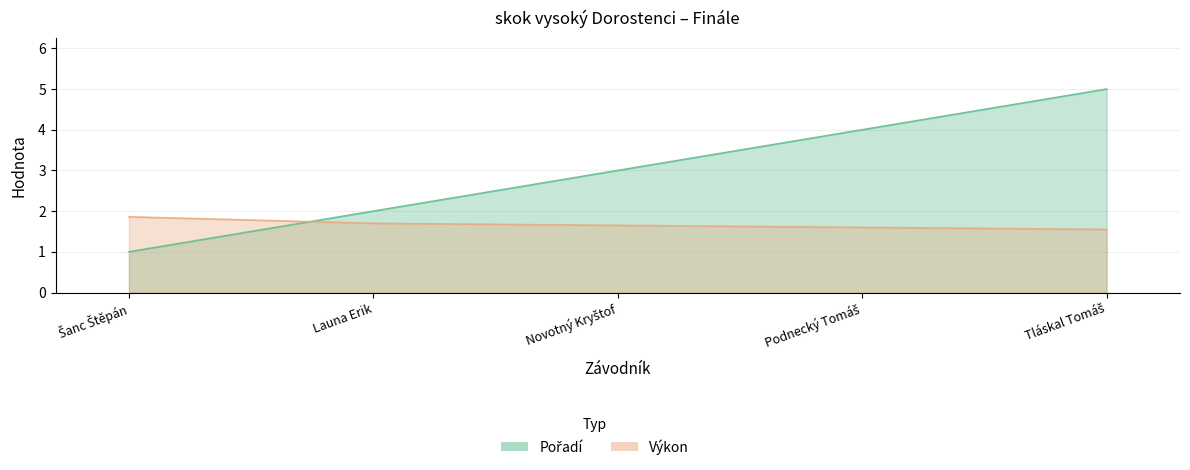

At Launa Erik, list the series in order from largest to smallest.

Pořadí, Výkon